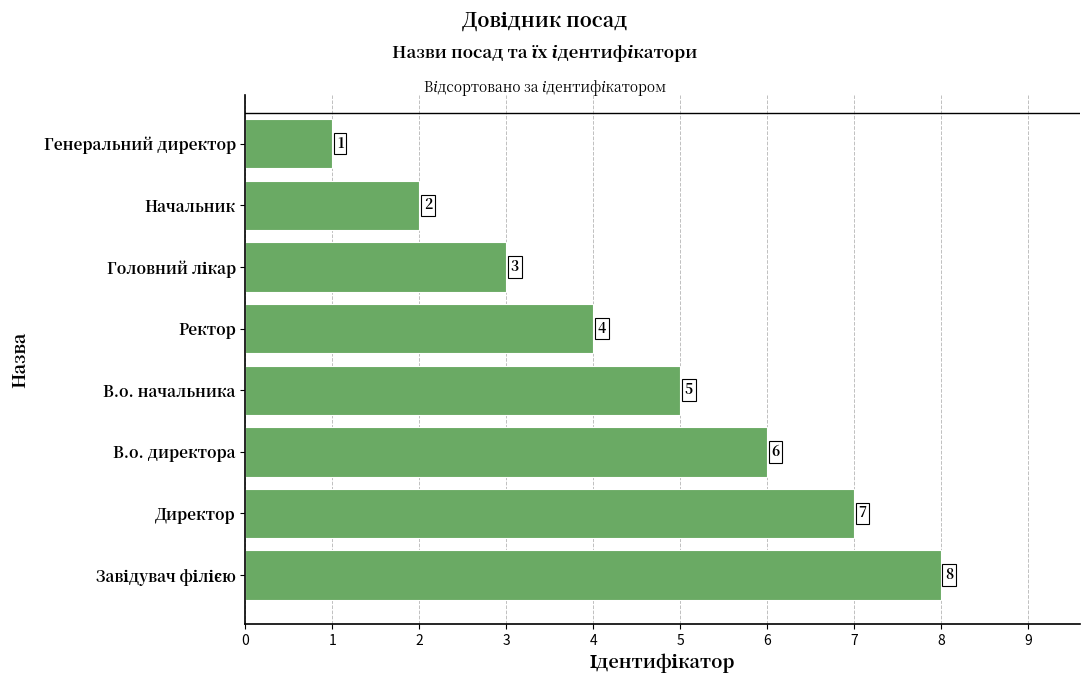

True or false: the data shows 1 at Генеральний директор.

True